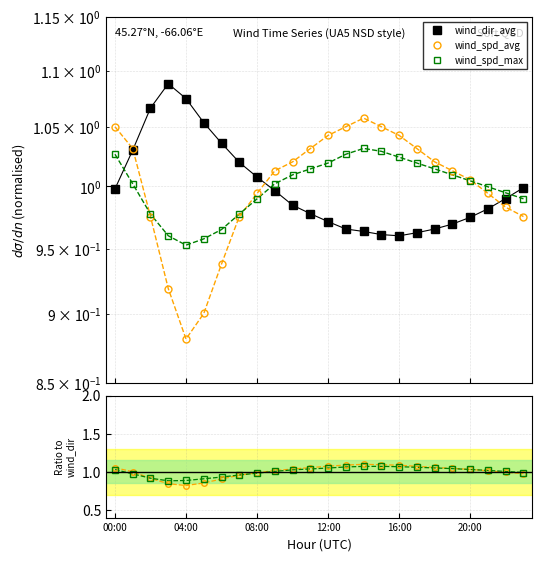

Is it true that wind_spd_max equals 0.7 at 17?

False